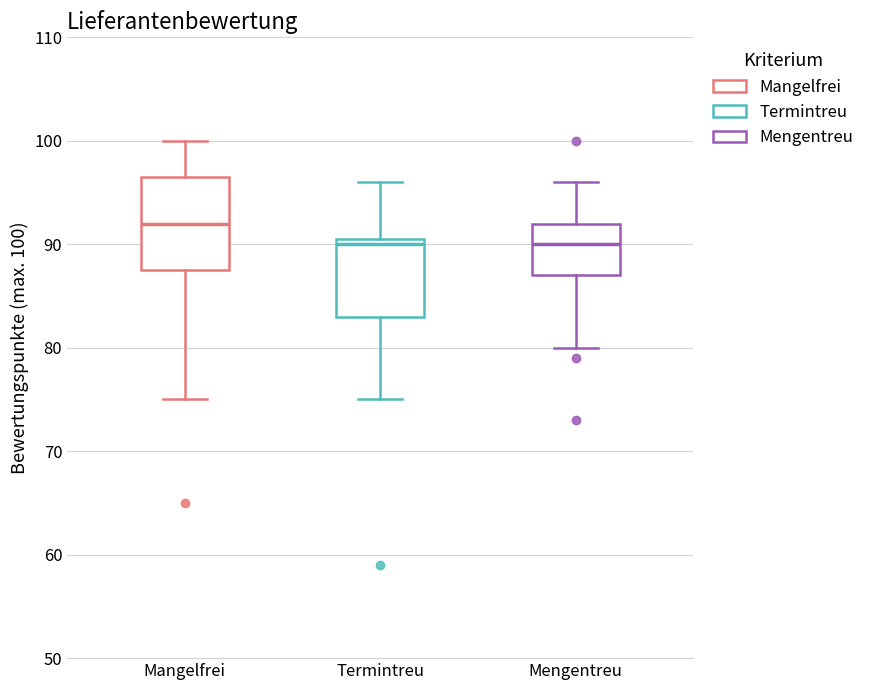

Which box is the tallest, from its lower edge to its upper edge?

Mangelfrei